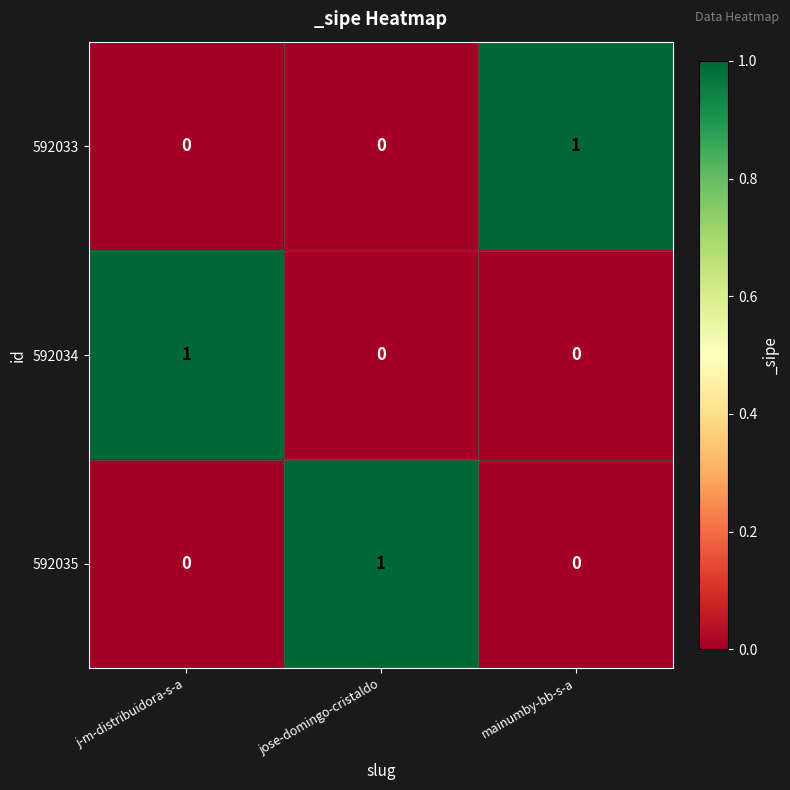

Reading right to left, what are all the values shown in this chart?

592033: 1	0	0
592034: 0	0	1
592035: 0	1	0